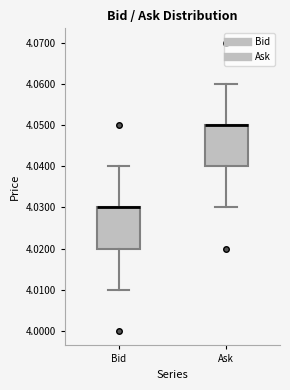

Where does the upper whisker of the box for Ask end on the y-axis? The values are not printed on the chart, so give them approximately, as read against the axis.

4.06